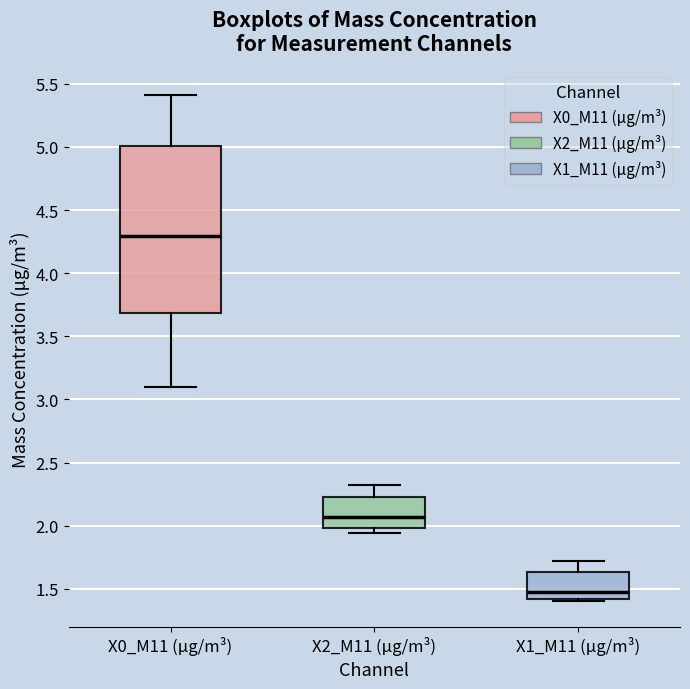

Which box's median line is the lowest?

X1_M11 (μg/m³)